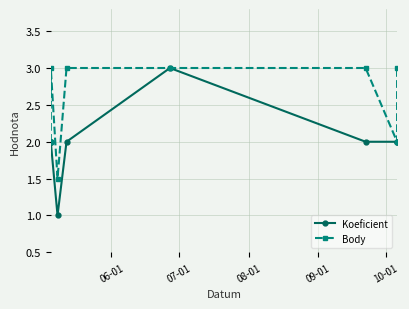

What is the difference between the maximum and minimum values in the Body series?

1.5